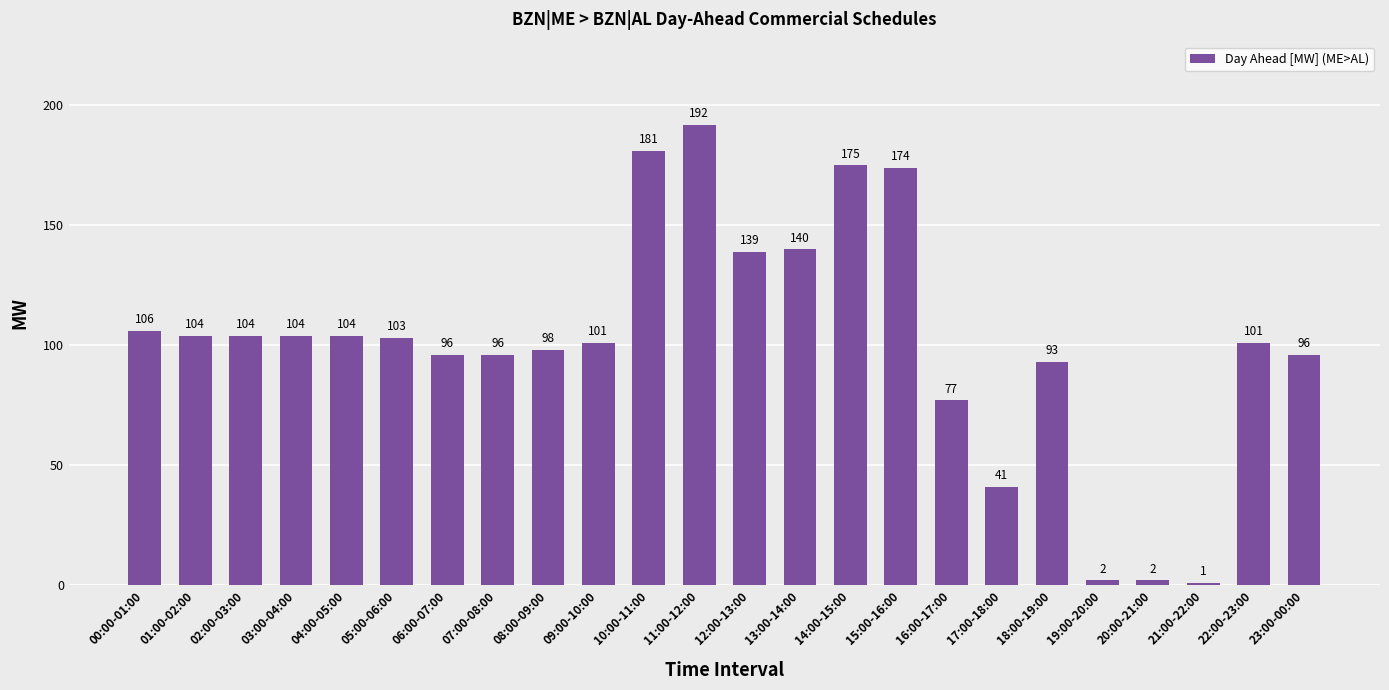

What value does the data have at 13:00-14:00?

140